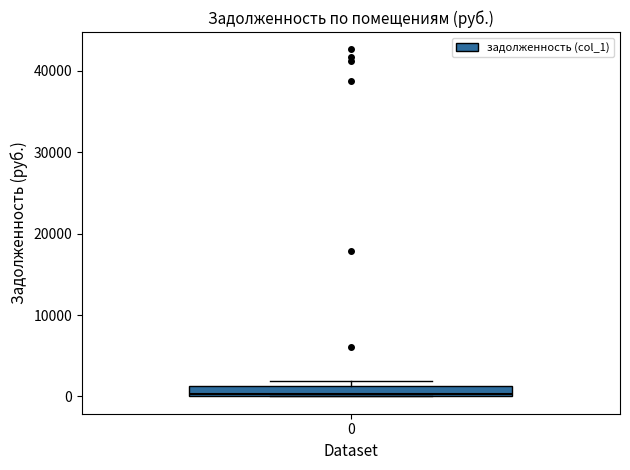

Where is the lower edge of the box at x = 0 on the y-axis? The values are not printed on the chart, so give them approximately, as read against the axis.

0